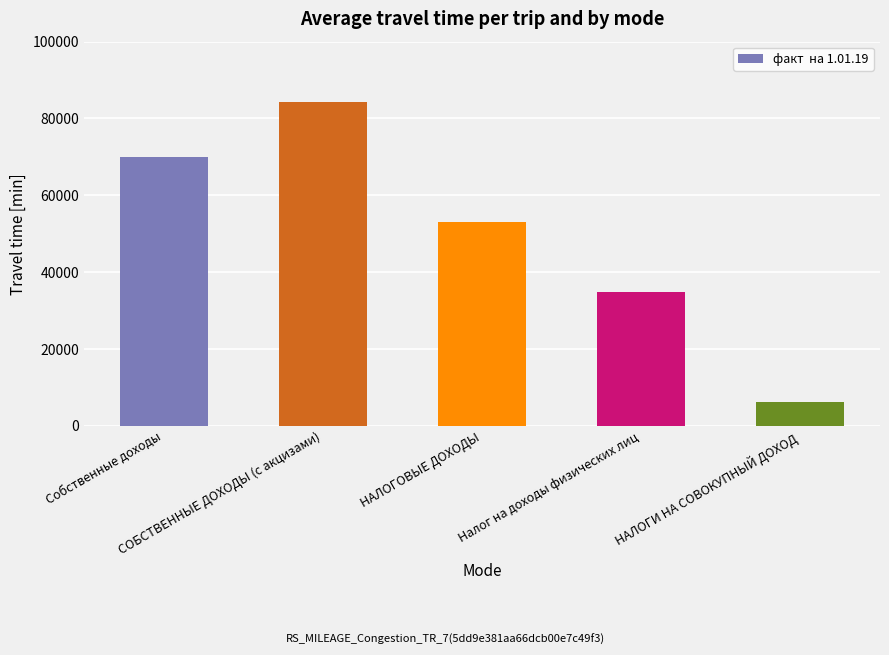

What is the label of the 4th bar from the right?

СОБСТВЕННЫЕ ДОХОДЫ (с акцизами)